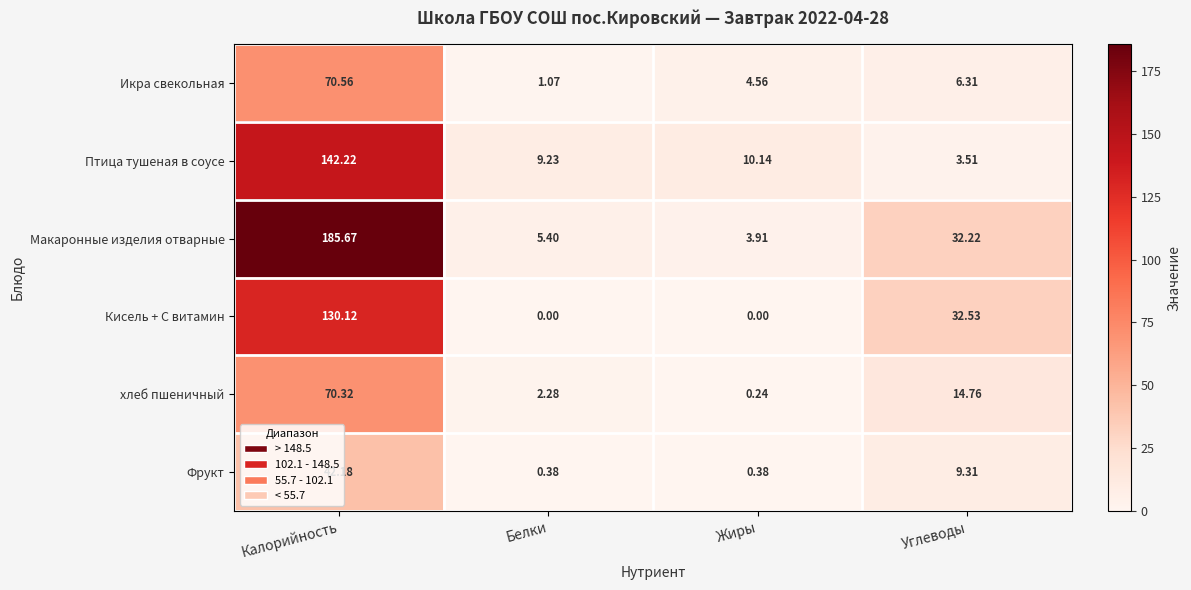

At which category is the sum across all series the highest?

Калорийность